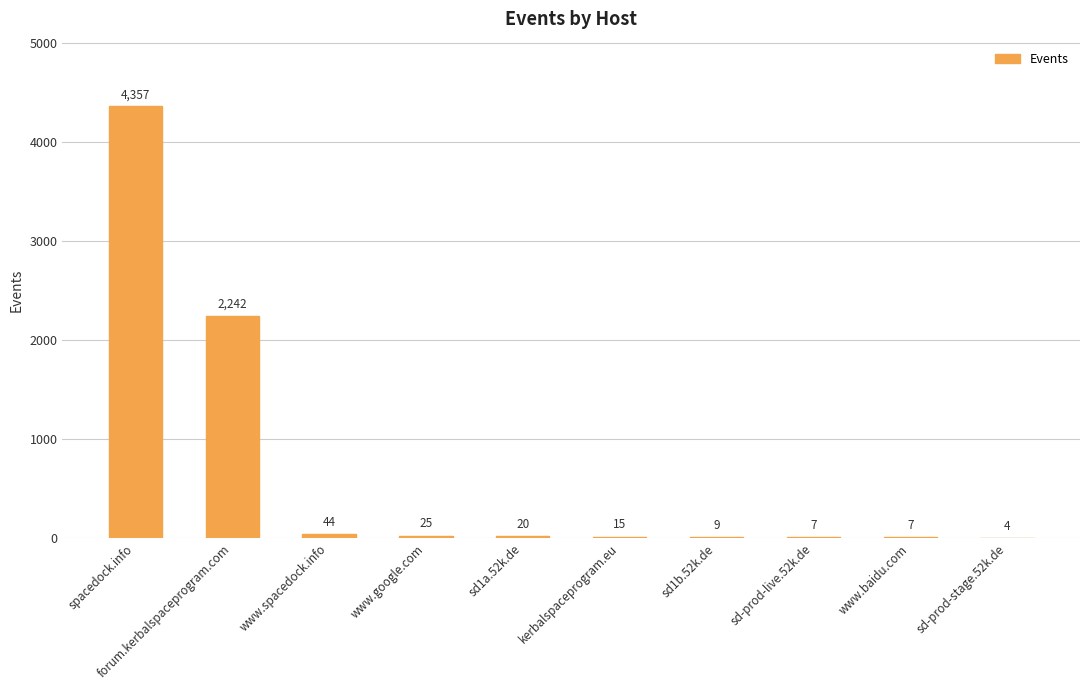

What is the change in value from forum.kerbalspaceprogram.com to kerbalspaceprogram.eu?

-2227